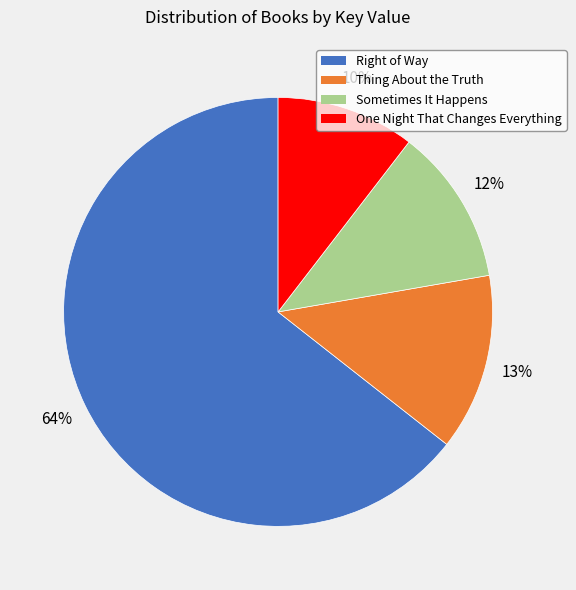

Rank the categories by value from lowest to highest.

One Night That Changes Everything, Sometimes It Happens, Thing About the Truth, Right of Way